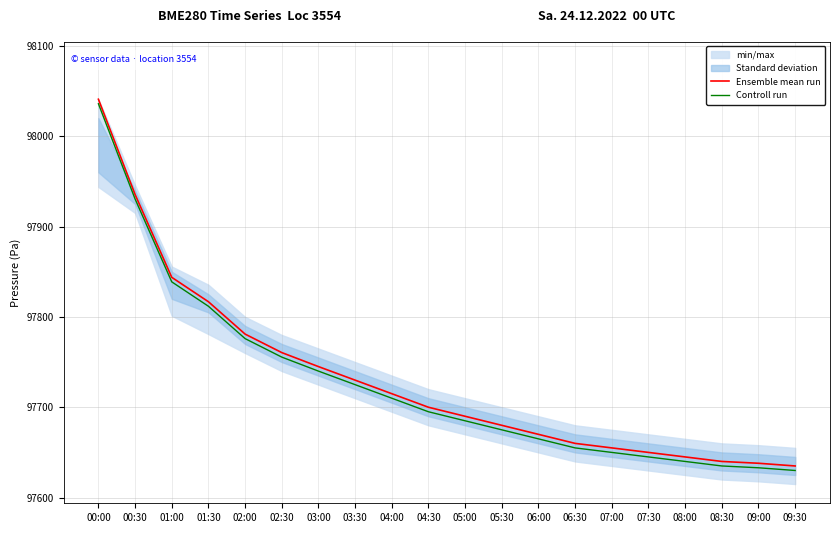

What is the label of the 2nd point from the right?

09:00